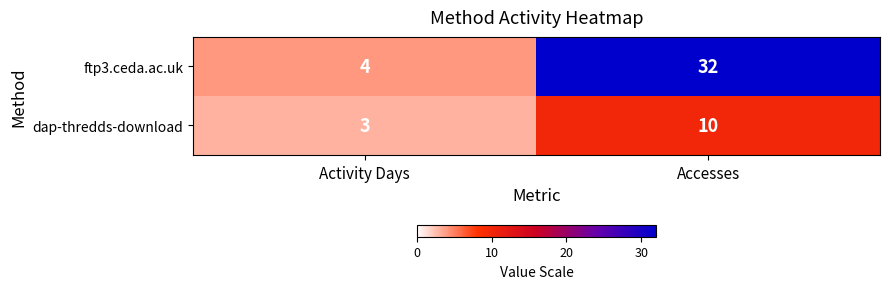

What is the approximate value of dap-thredds-download at Accesses?

10